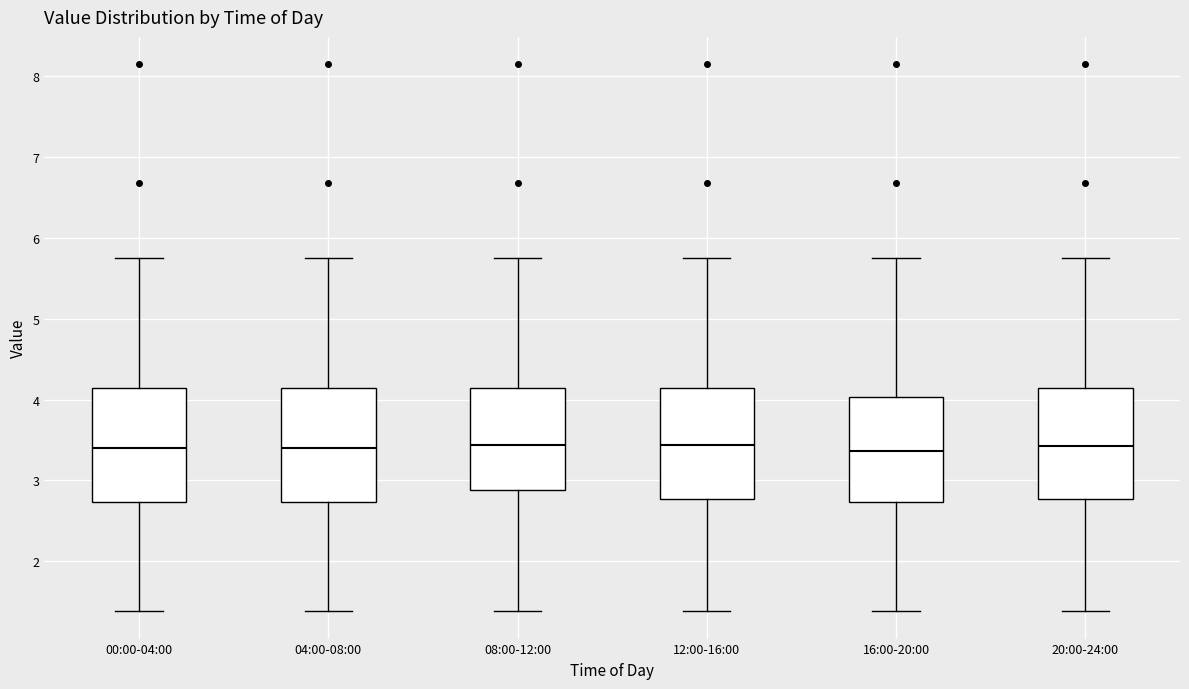

Where does the median line of the box for 04:00-08:00 sit on the y-axis? The values are not printed on the chart, so give them approximately, as read against the axis.

3.4